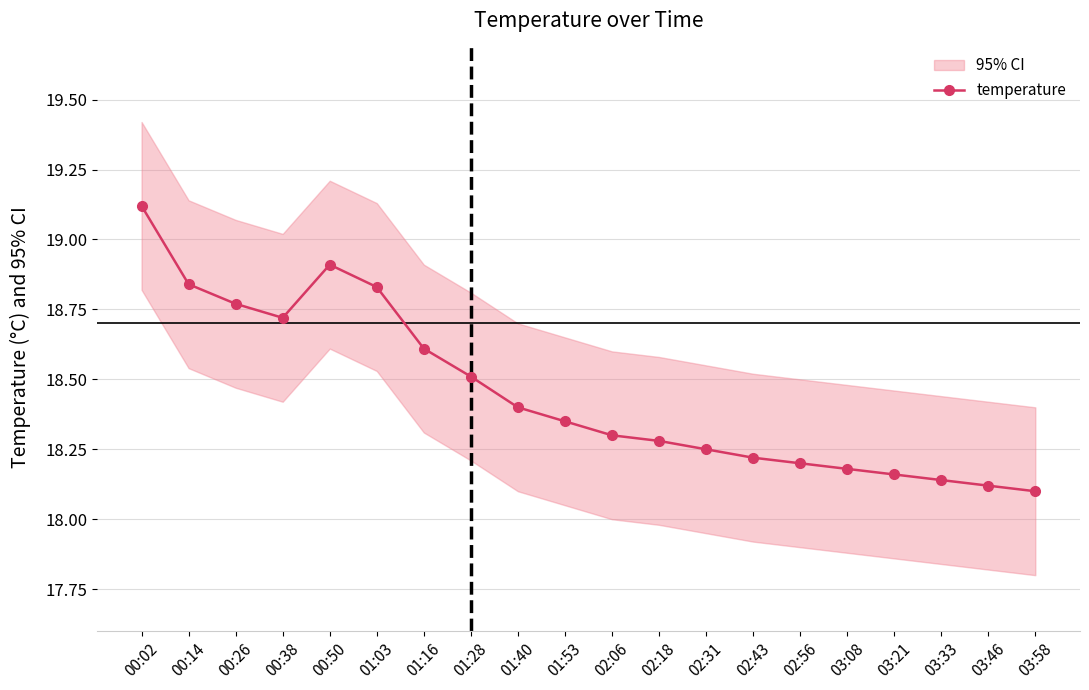

Rank the categories by value from highest to lowest.

00:02, 00:50, 00:14, 01:03, 00:26, 00:38, 01:16, 01:28, 01:40, 01:53, 02:06, 02:18, 02:31, 02:43, 02:56, 03:08, 03:21, 03:33, 03:46, 03:58